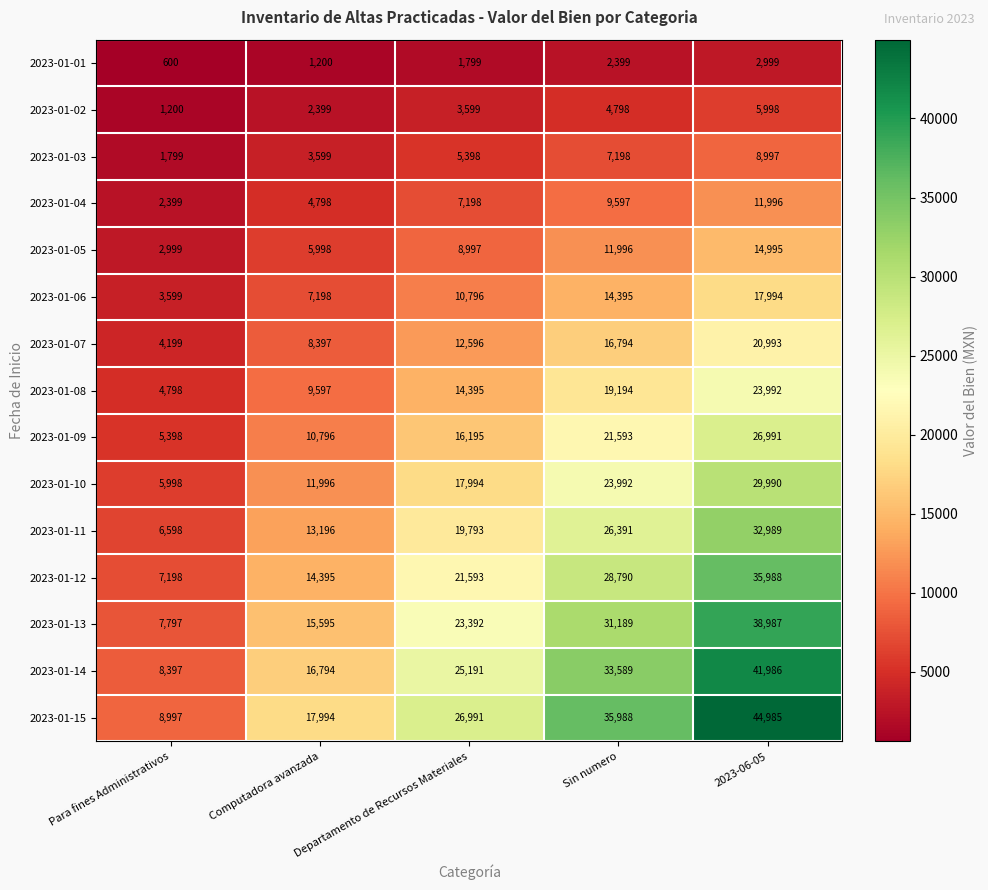

What is the spread (max minus min) of values at 2023-06-05?

41986